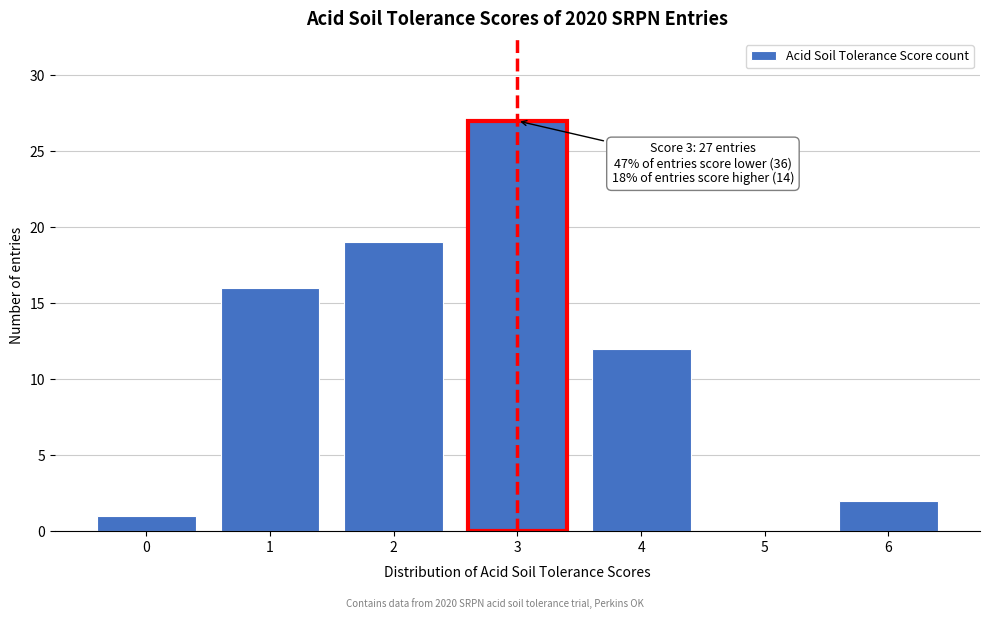

Where is the data nearest to the value 13?

4